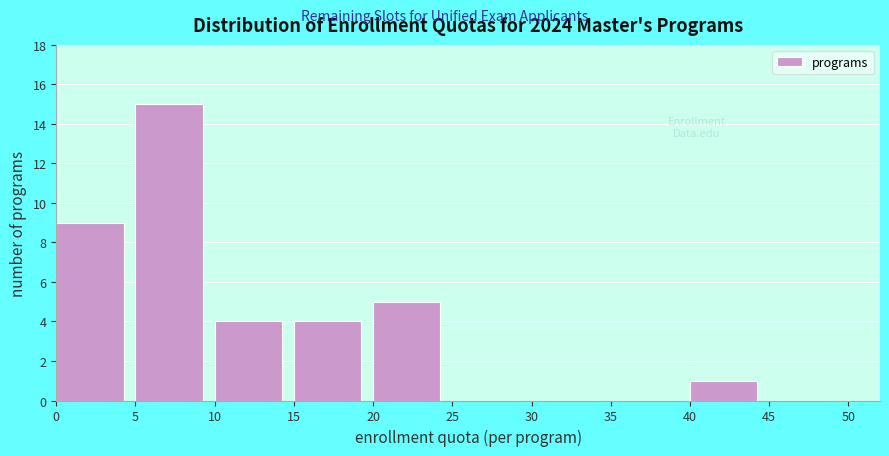

What is the height of the bar covering 10 to 15 on the x-axis? The values are not printed on the chart, so give them approximately, as read against the axis.

4